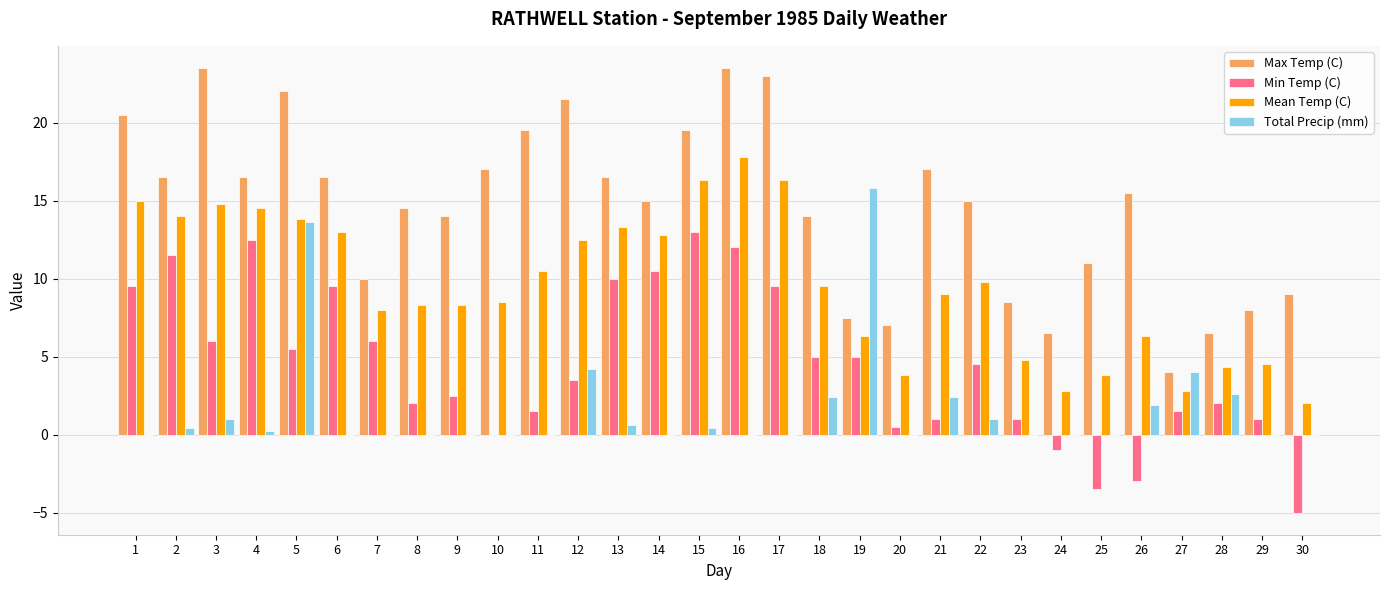

What is the sum of all Total Precip (mm) values?

50.5